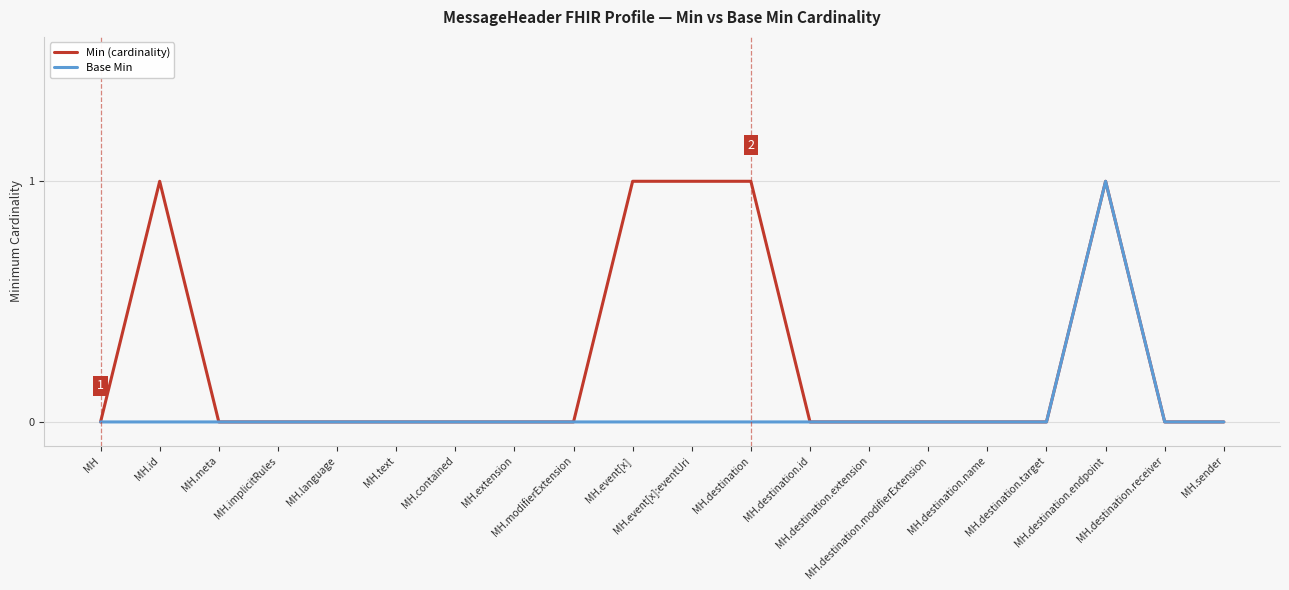

Between MH.id and MH.modifierExtension, which series saw the biggest shift?

Min (cardinality)